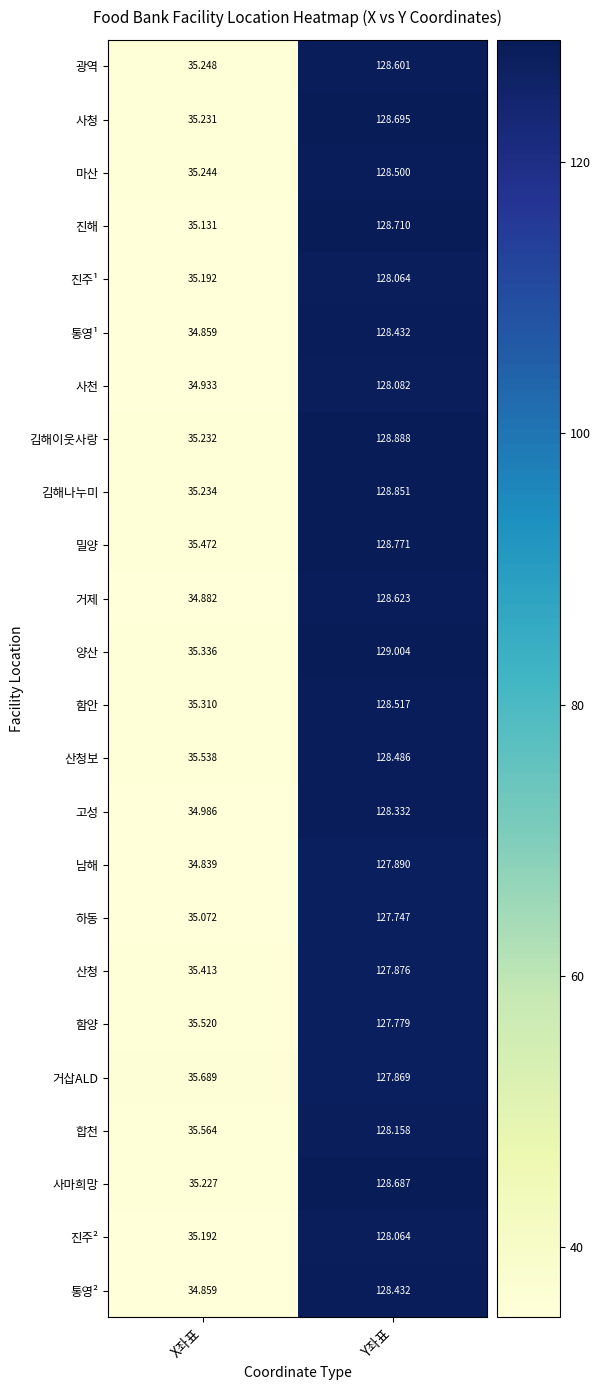

Where is 광역 nearest to the value 81?

X좌표